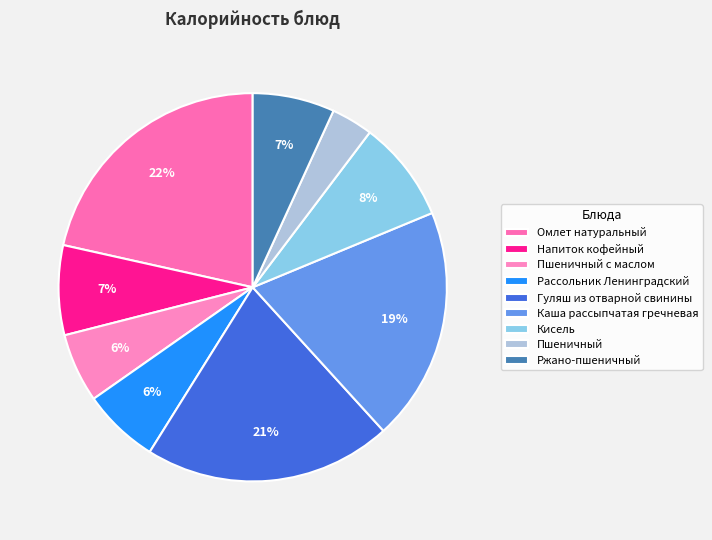

Which category has the biggest portion of the pie?

Омлет натуральный